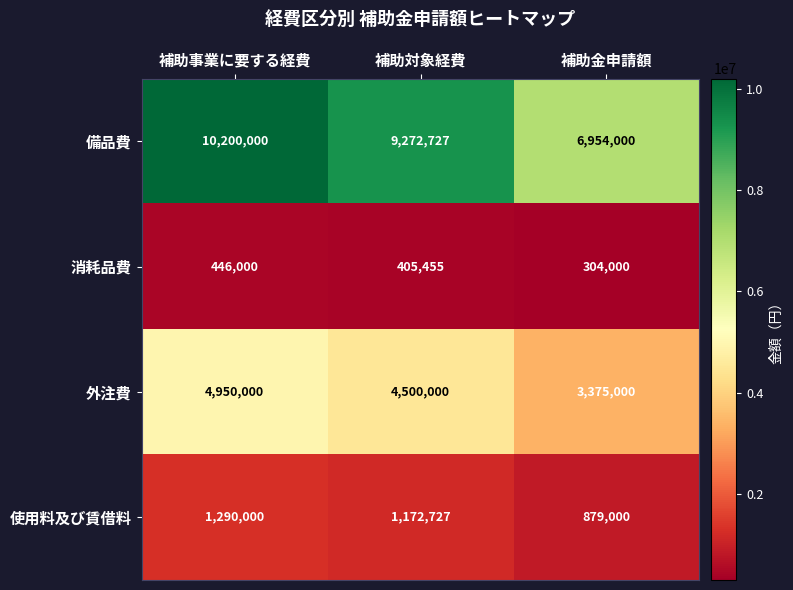

At how many categories does at least one series exceed 9302157?

1